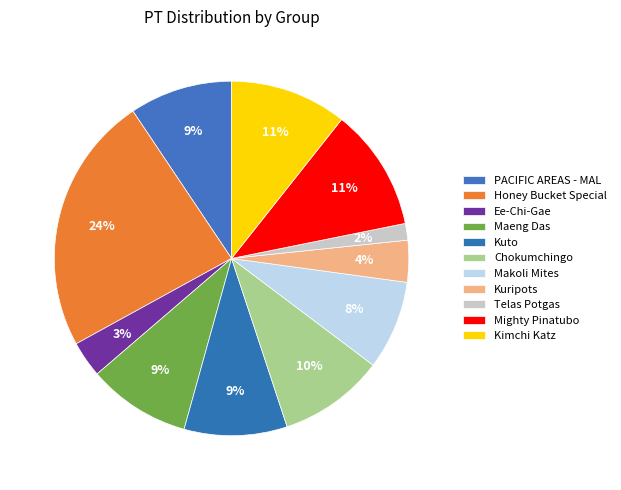

What is the change in value from Ee-Chi-Gae to Chokumchingo?

+25